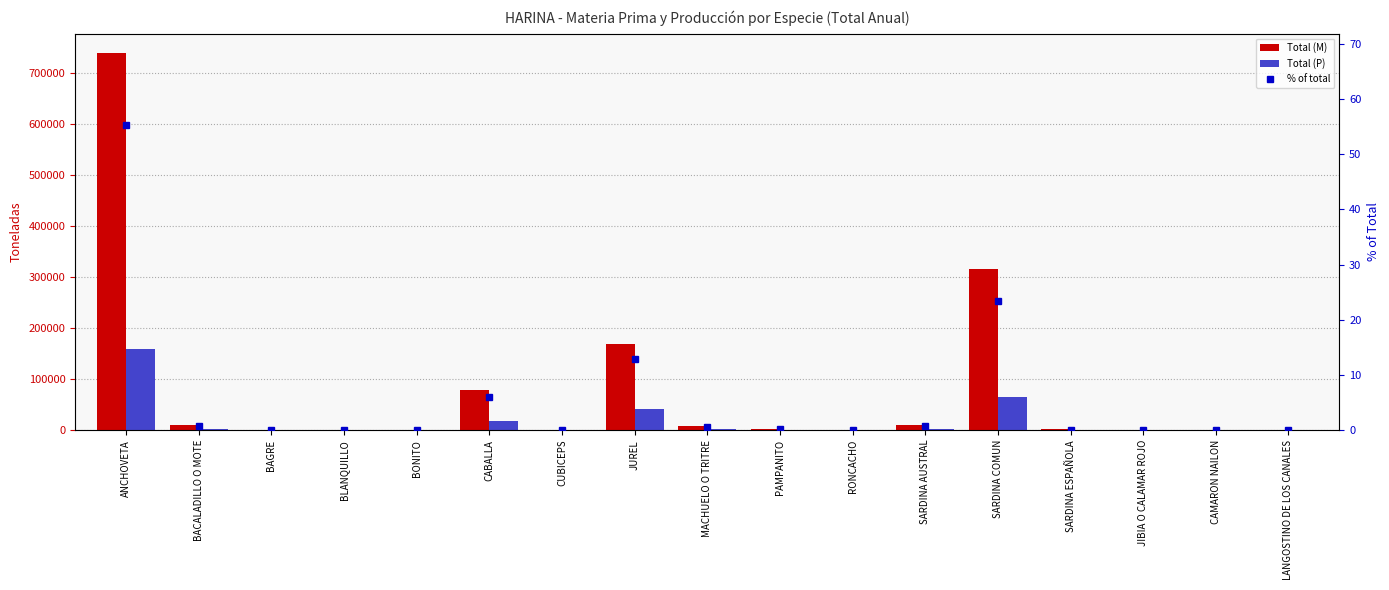

Where does the Total (P) series first go above 318?

ANCHOVETA